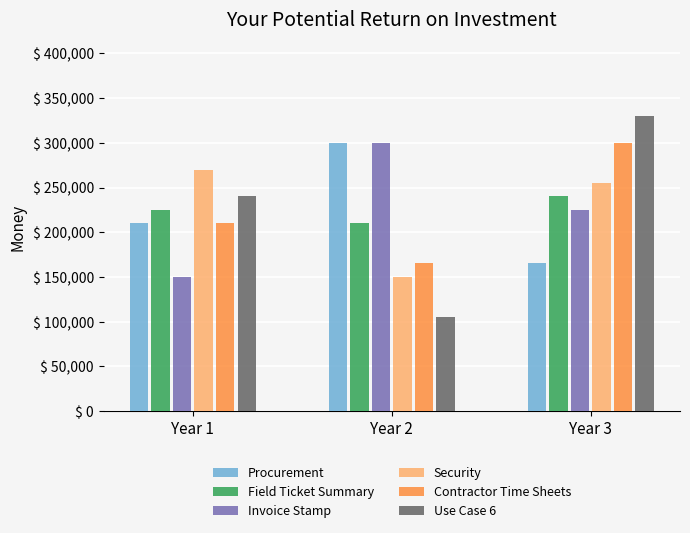

What is the difference between the Invoice Stamp values at Year 3 and Year 2?

75000